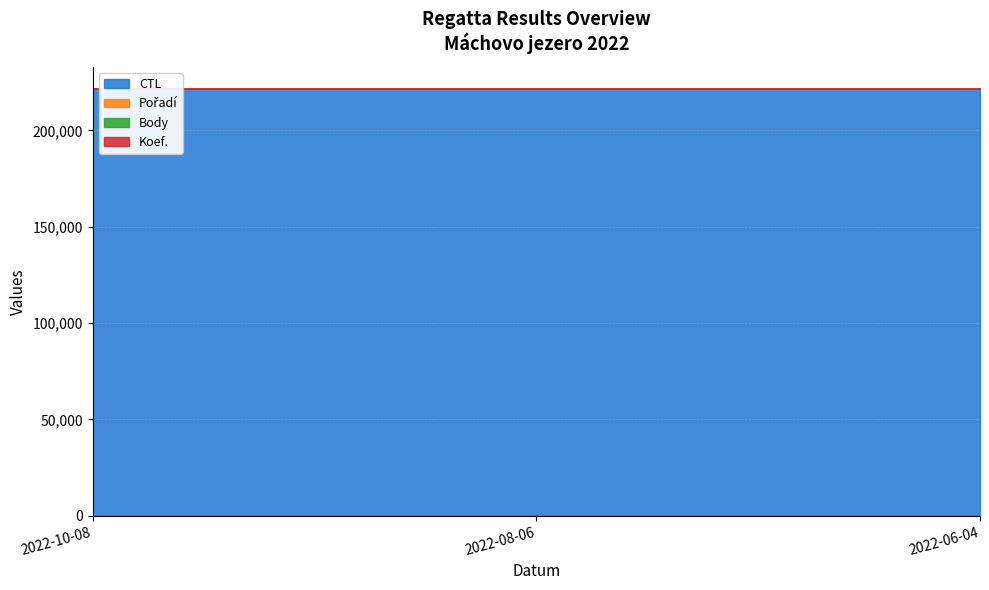

List the series in order of their peak value, highest first.

CTL, Body, Pořadí, Koef.